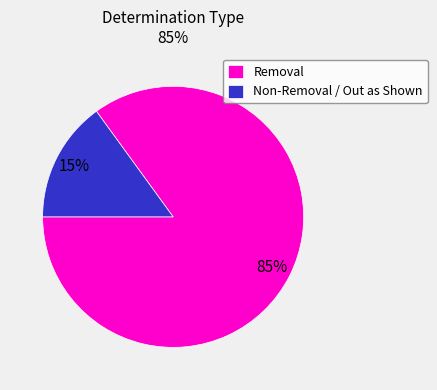

Combined, do Non-Removal / Out as Shown and Removal account for over 50%?

Yes